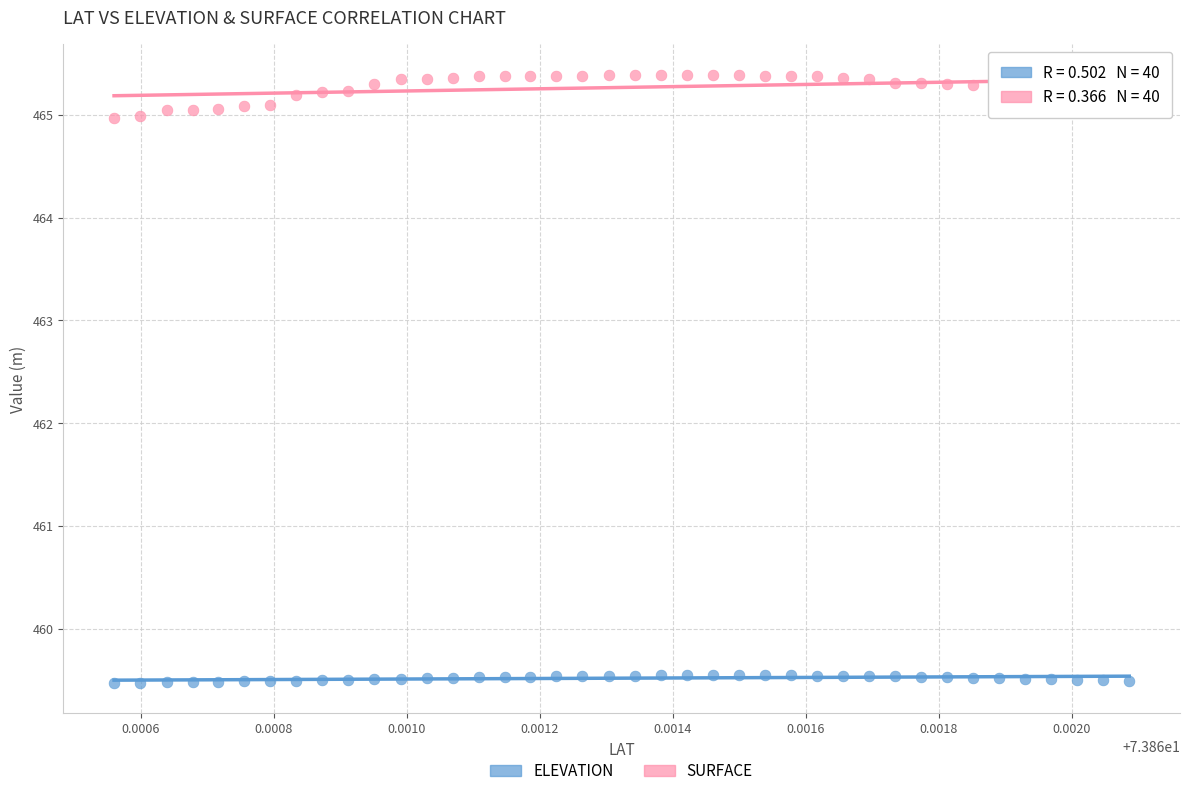

Which series has the widest spread of Y values?

SURFACE